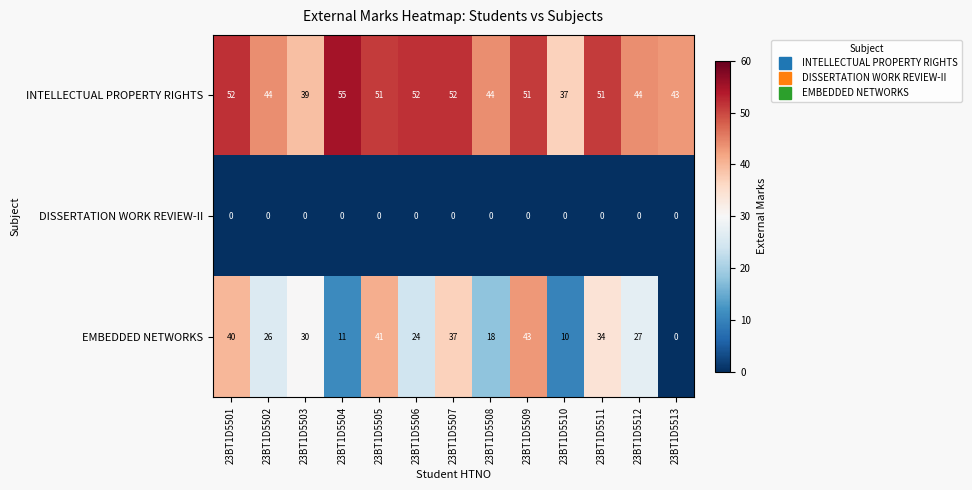

Which series has the largest total across all categories?

INTELLECTUAL PROPERTY RIGHTS